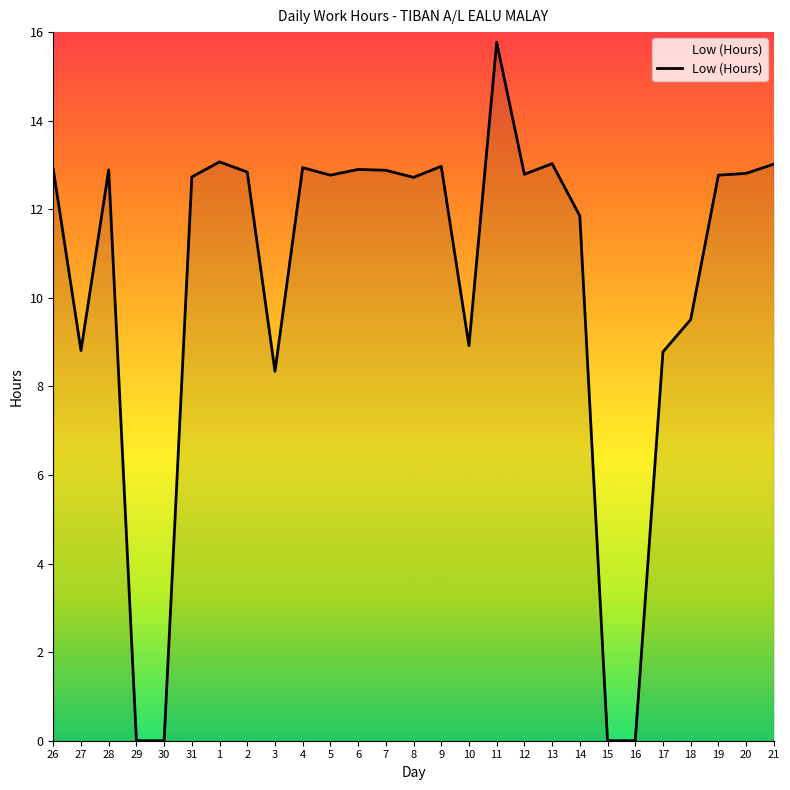

What position from the left is 29?

4